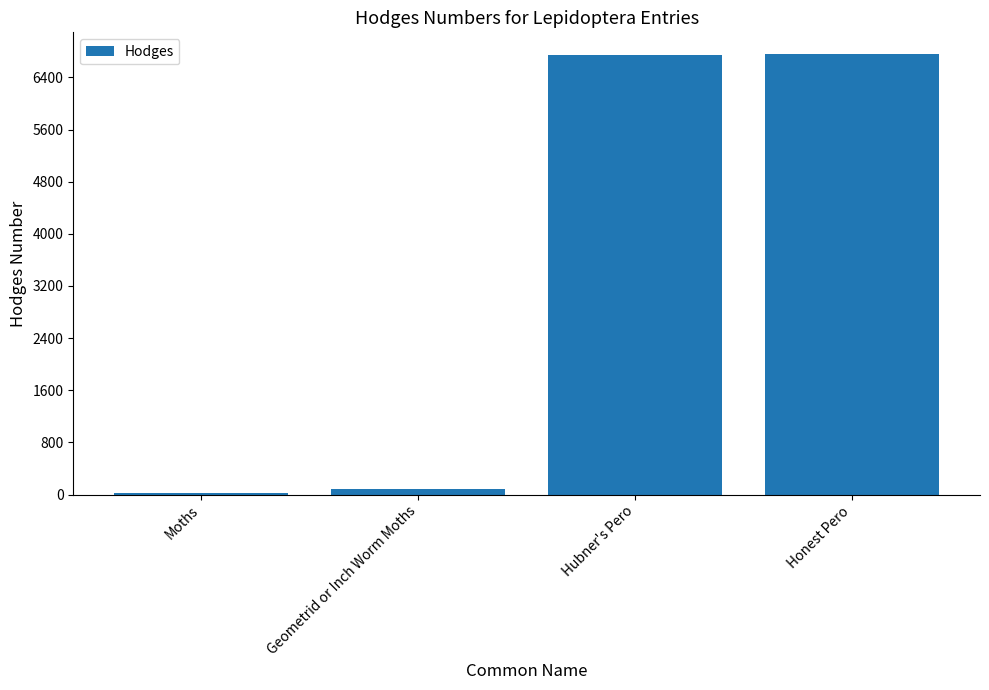

How many bars are there in total?

4